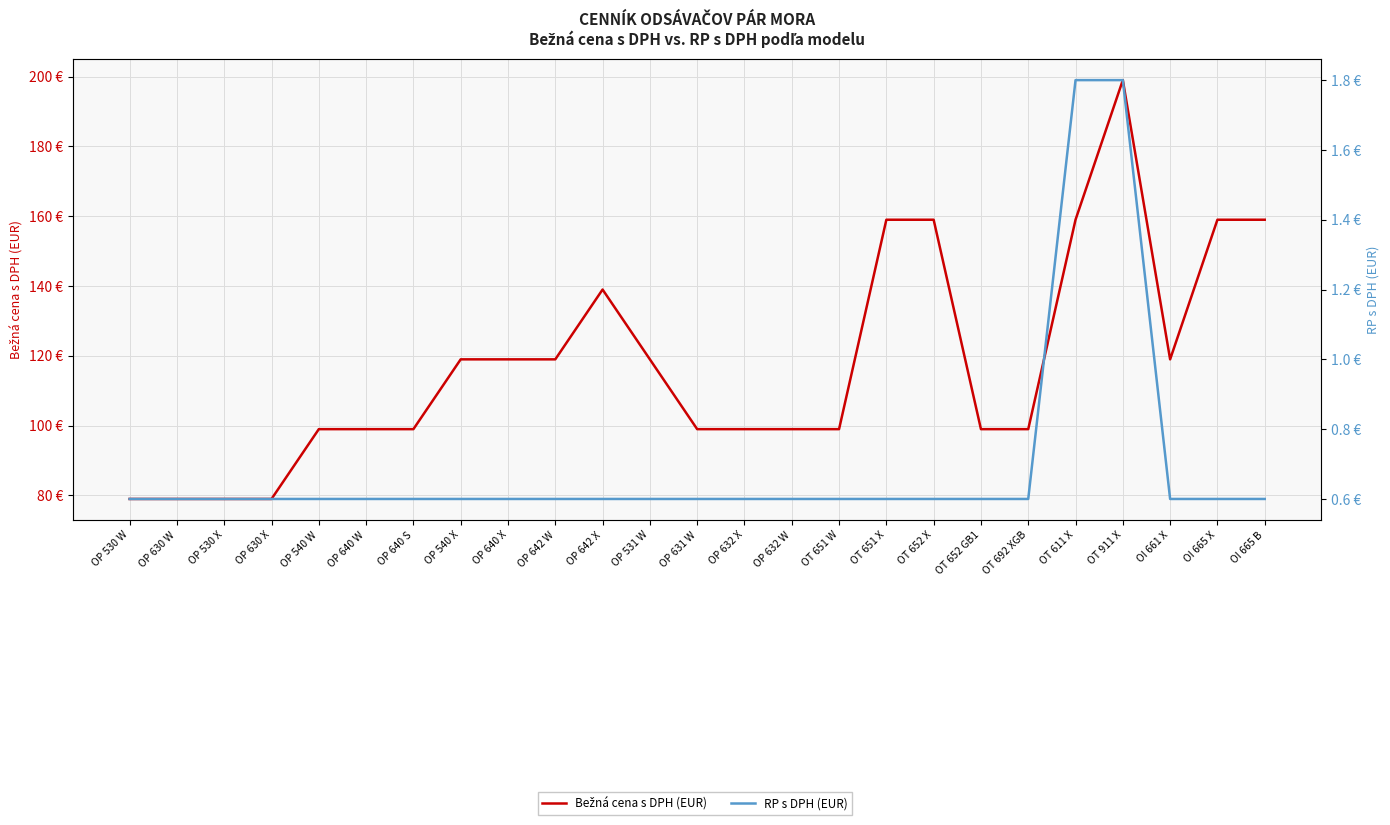

At which category does the chart reach its peak across all series?

OT 911 X